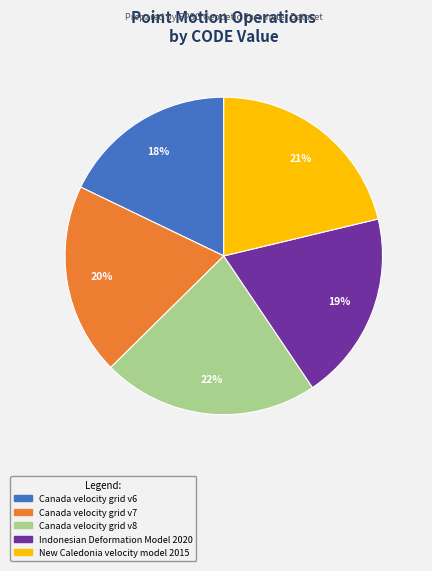

To the nearest percent, what is the average slice percentage?

20%